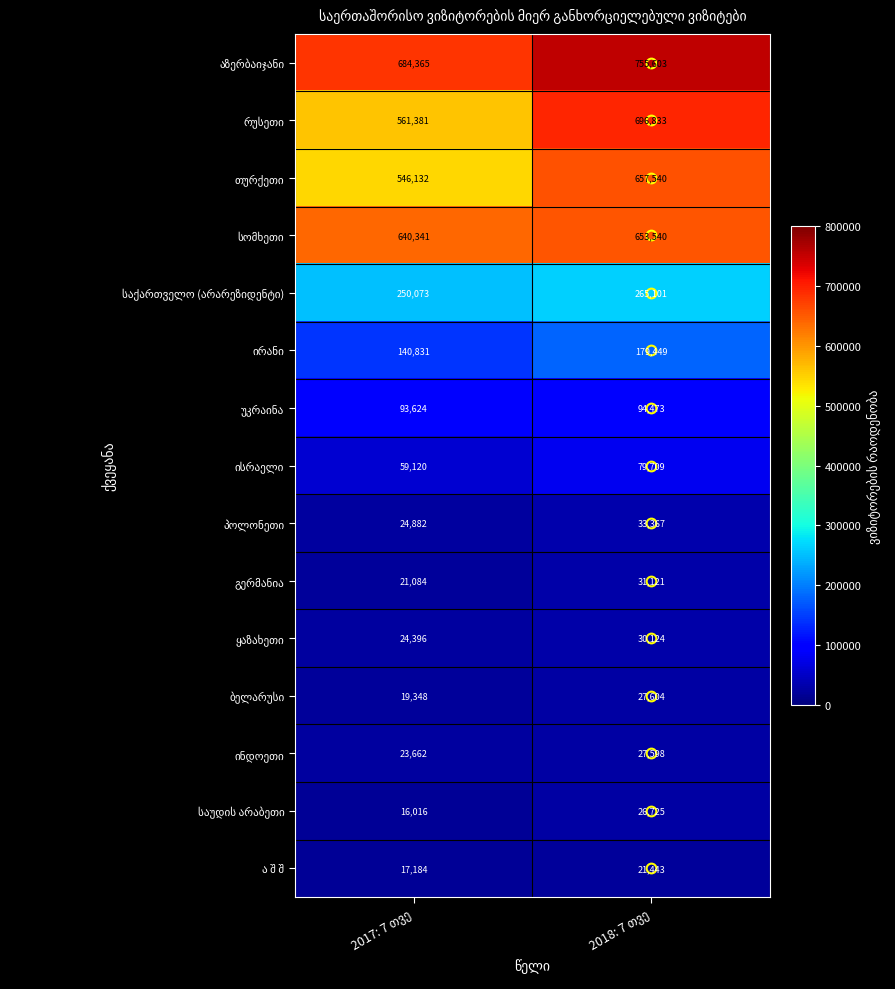

What is the minimum value shown in the chart?

16016